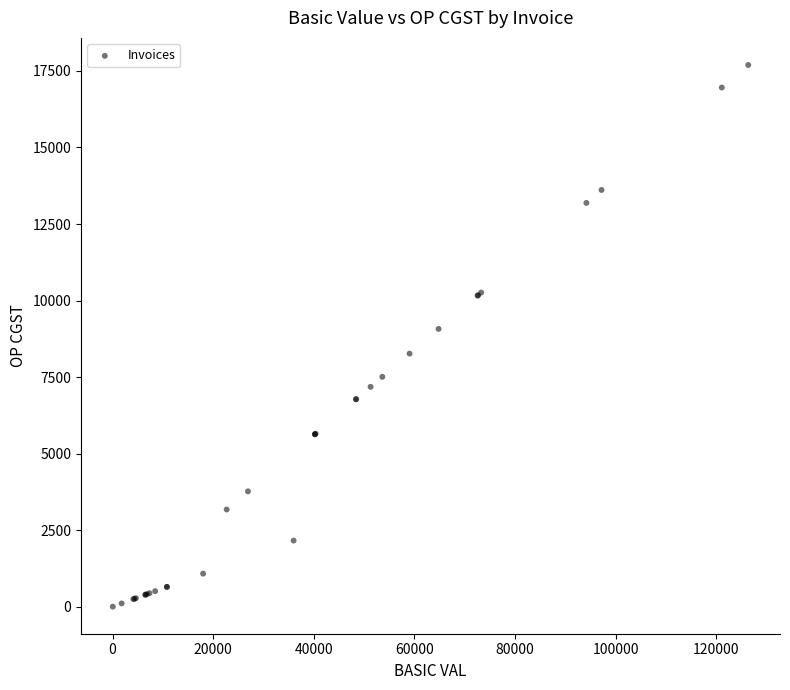

What Y value in the scatter plot is closest to 8848?

9074.2